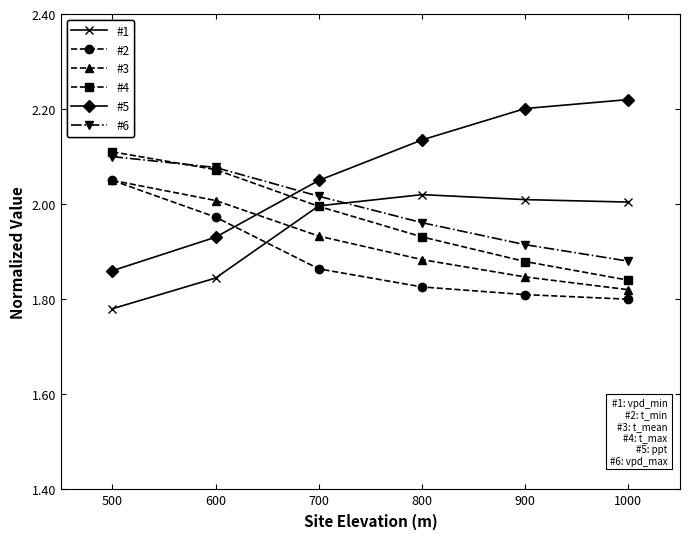

Is this an area chart (filled region under the line)?

No